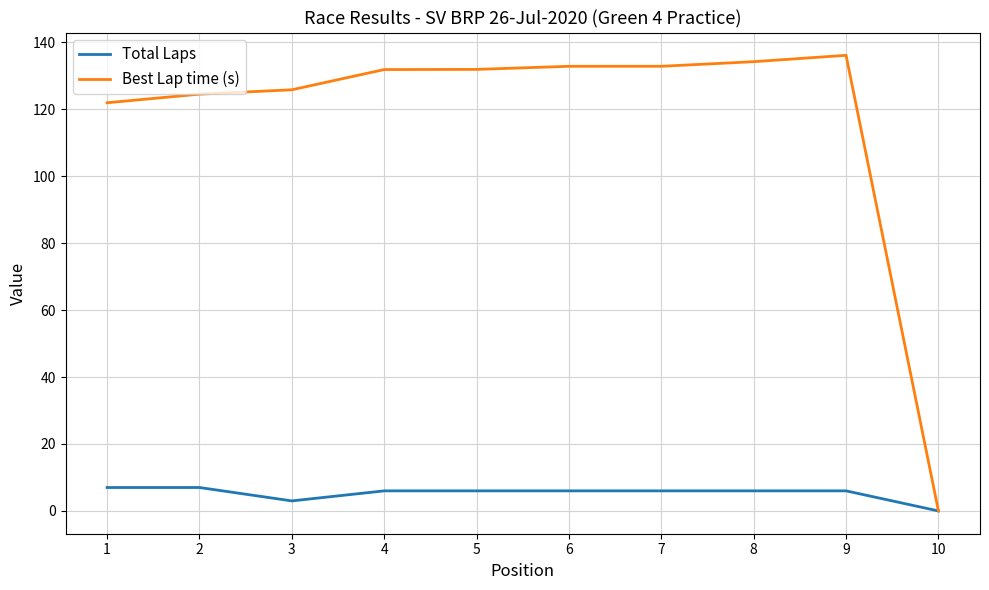

Is it true that Best Lap time (s) equals 136.1 at 9?

True